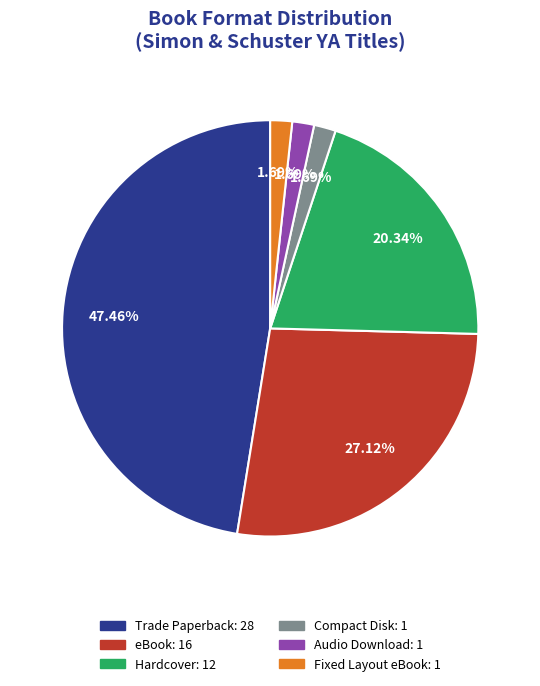

The eBook slice represents 27% of the pie. True or false?

True